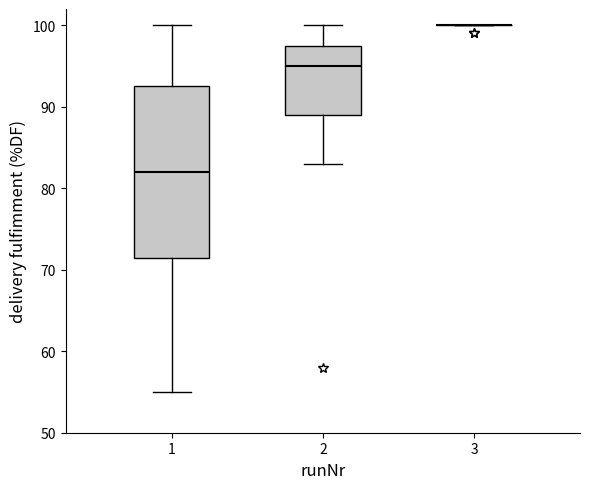

Reading left to right, read every box against the y-axis: the position of its median line, the range the box covers, and the ends of its whiskers. The values are not printed on the chart, so give them approximately, as read against the axis.

1: median 82, box 72 to 93, whiskers 55 to 100
2: median 95, box 89 to 98, whiskers 83 to 100
3: box collapsed to a line at 100, whiskers 100 to 100